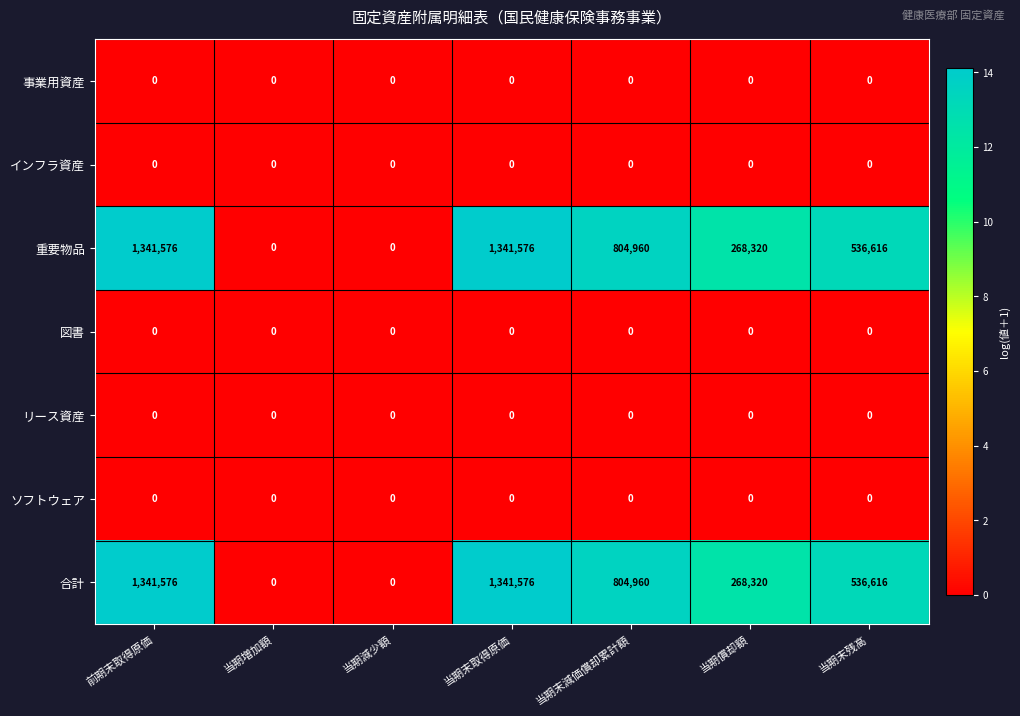

How many distinct data groups are displayed?

7